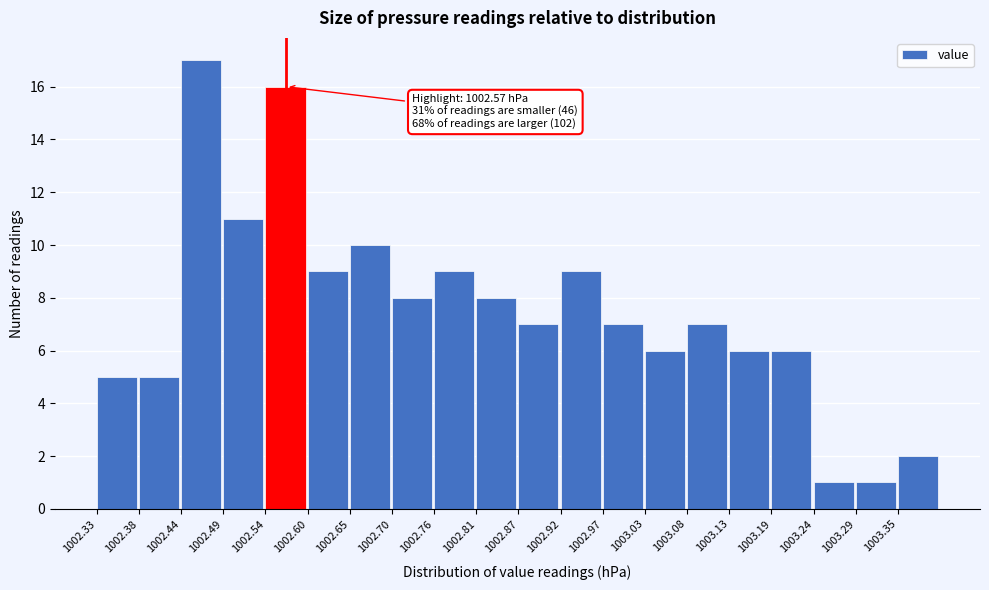

Over which range of the x-axis is the bar tallest?

1002.44 to 1002.49